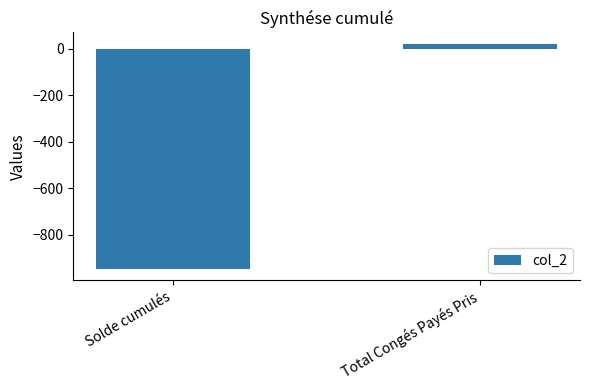

Count the number of categories in the chart.

2